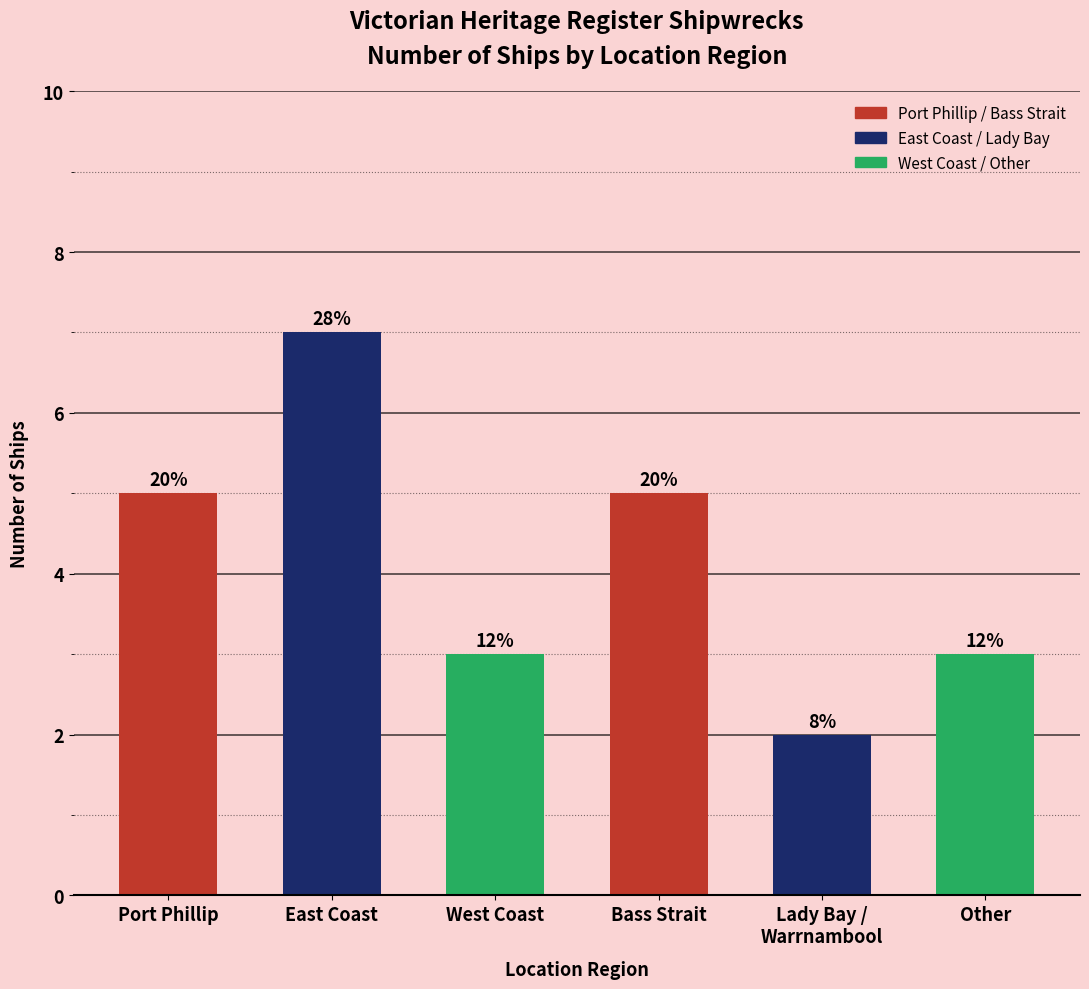

Where is the data nearest to the value 4?

Port Phillip